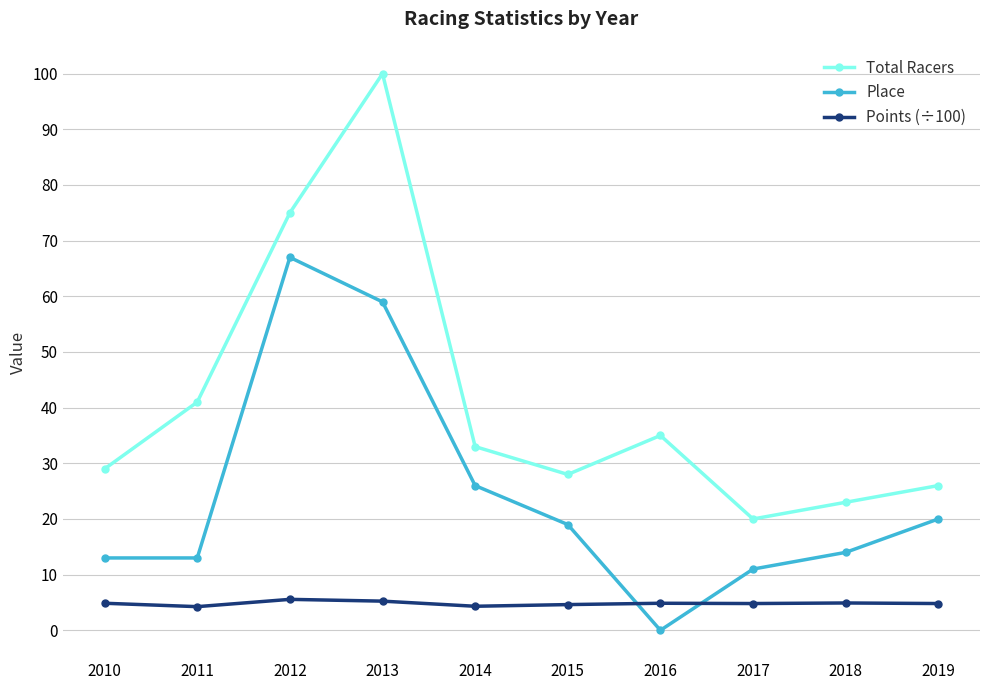

After their last crossing, which series has the higher values: Place or Points (÷100)?

Place